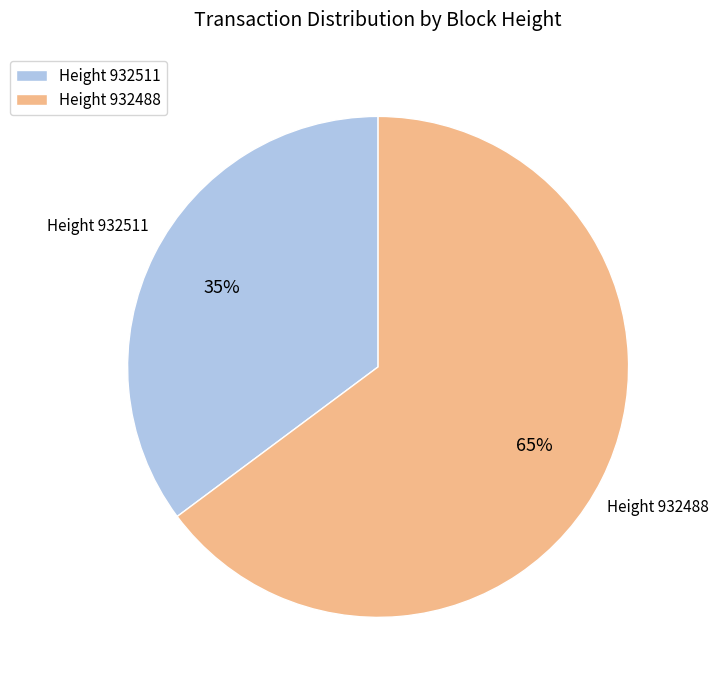

The Height 932511 slice represents 35% of the pie. True or false?

True